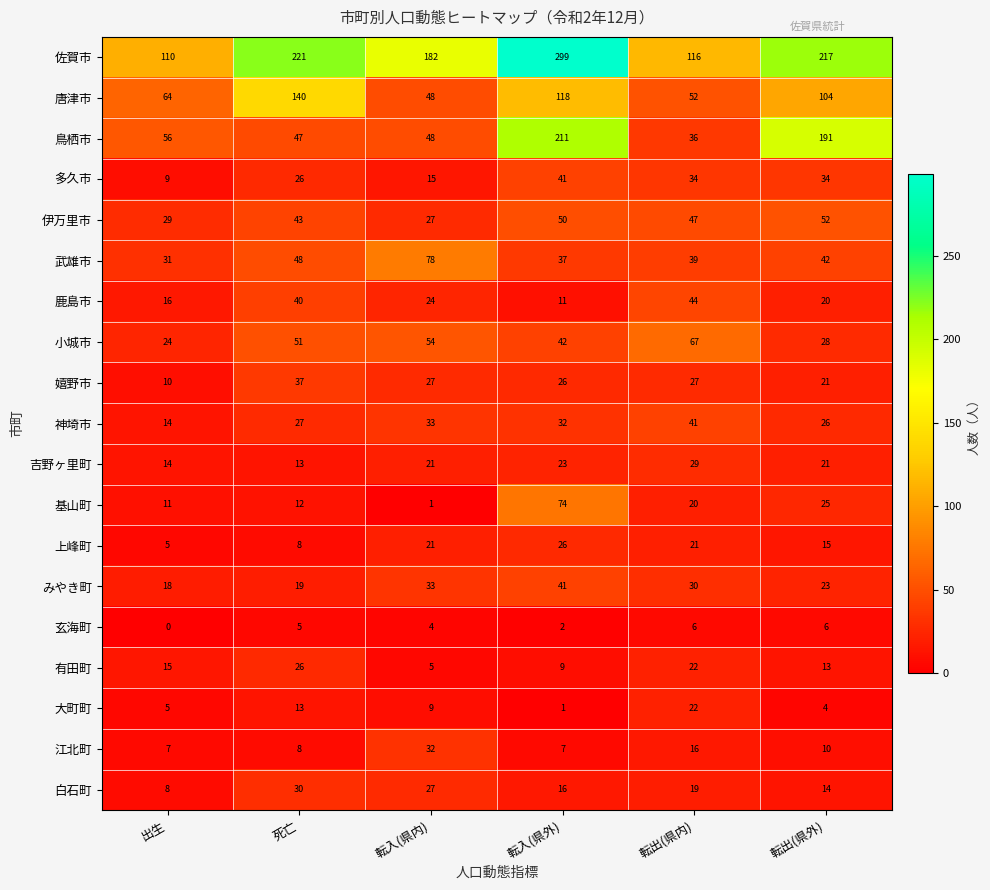

The みやき町 series shows 18 at 出生. True or false?

True